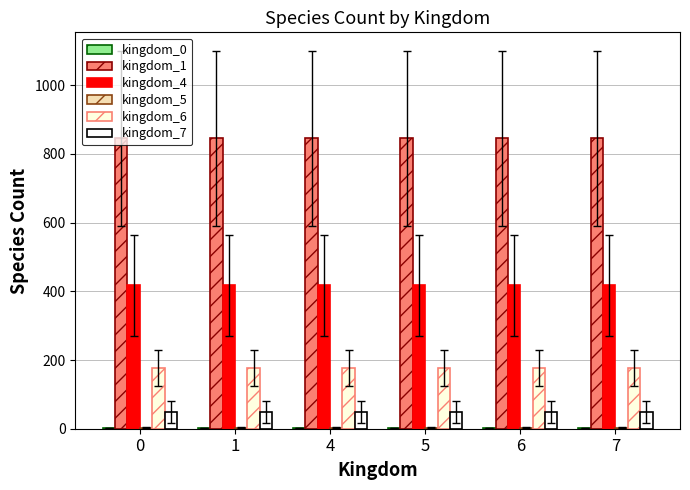

List the labels in order of kingdom_5 value, largest first.

0, 1, 4, 5, 6, 7